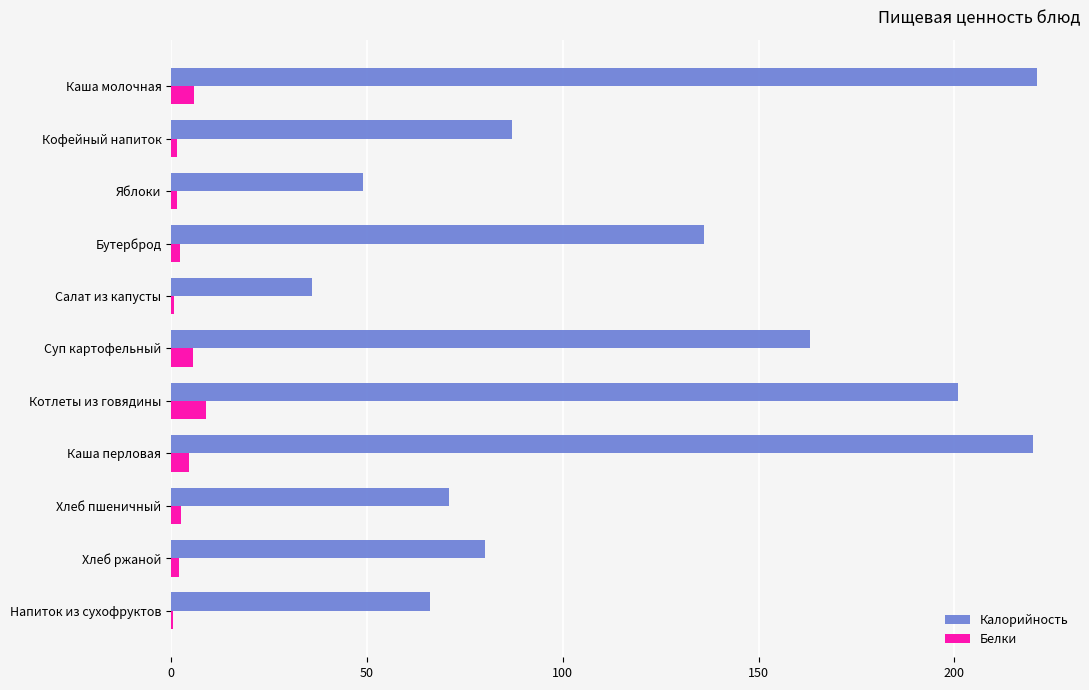

Which series has the largest total across all categories?

Калорийность